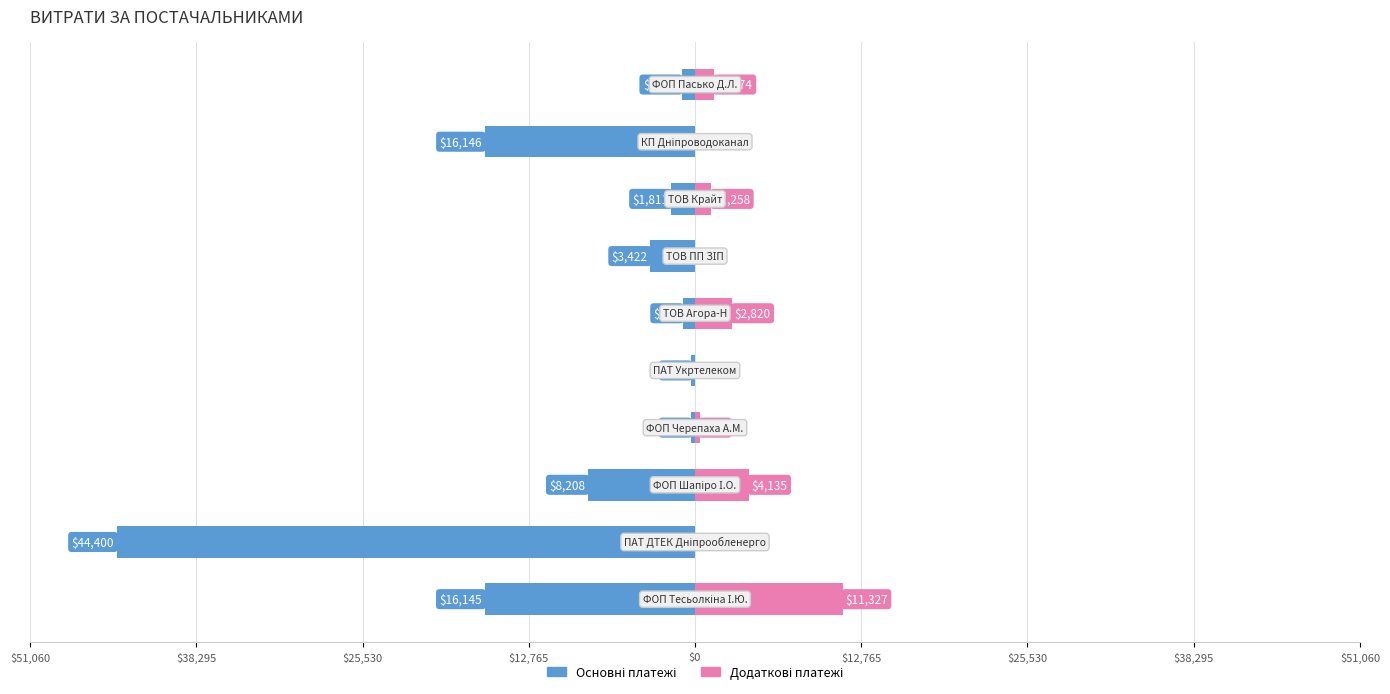

What is the difference between the second highest and minimum values in the Додаткові платежі series?

4134.6